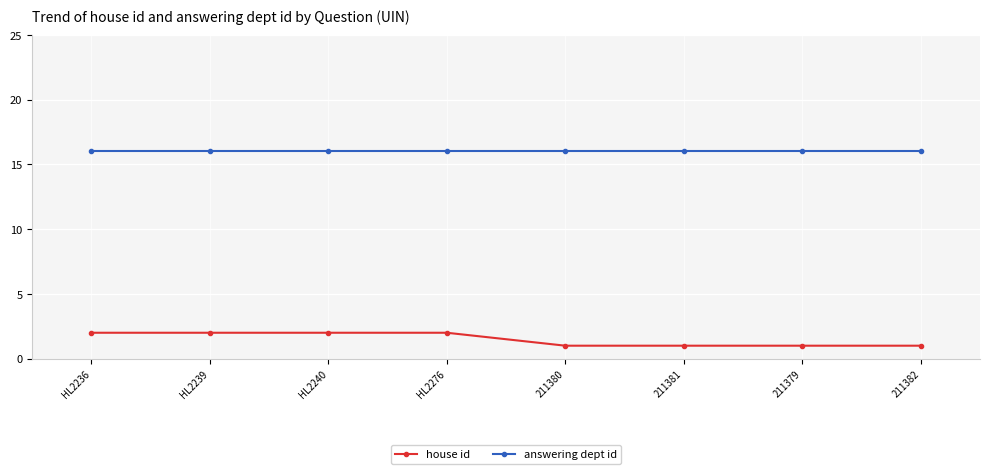

Is the value of answering dept id at 211379 greater than the value of house id at HL2240?

Yes